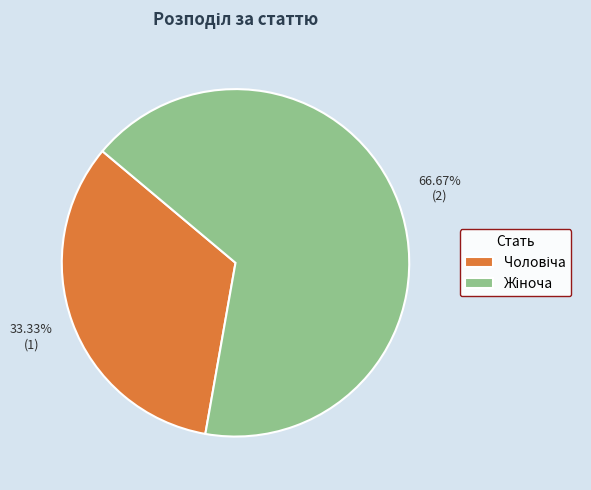

Does any single category account for the majority?

Yes